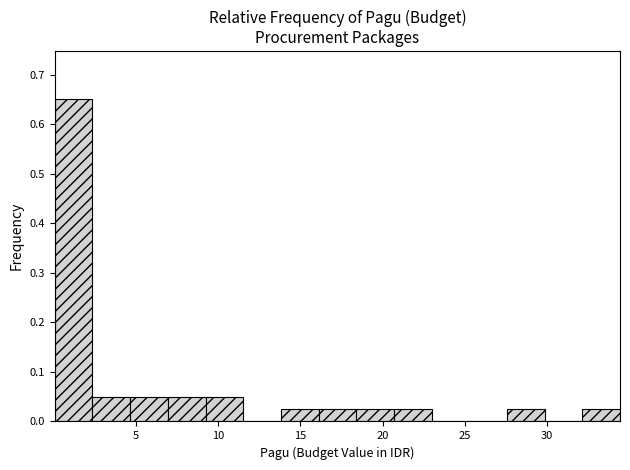

Reading left to right, list every bar in this chart as the range it spans on the x-axis followed by its height. Neither the bar edges nor the heights are printed on the chart, so give them approximately, as read against the axes.

0.0 to 2.5: 0.65
2.5 to 4.5: 0.05
4.5 to 7.0: 0.05
7.0 to 9.0: 0.05
9.0 to 11.5: 0.05
11.5 to 14.0: 0
14.0 to 16.0: 0.03
16.0 to 18.5: 0.03
18.5 to 20.5: 0.03
20.5 to 23.0: 0.03
23.0 to 25.5: 0
25.5 to 27.5: 0
27.5 to 30.0: 0.03
30.0 to 32.0: 0
32.0 to 34.5: 0.03